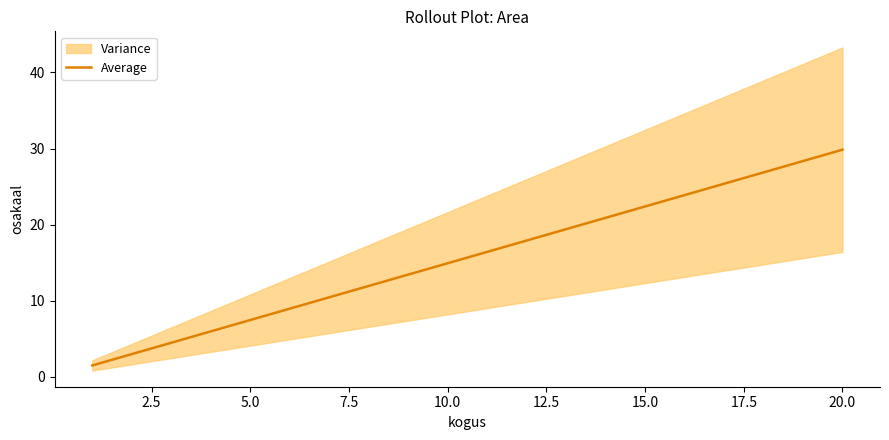

What is the ratio of the value at 12.5 to the value at 0.0?

20.0